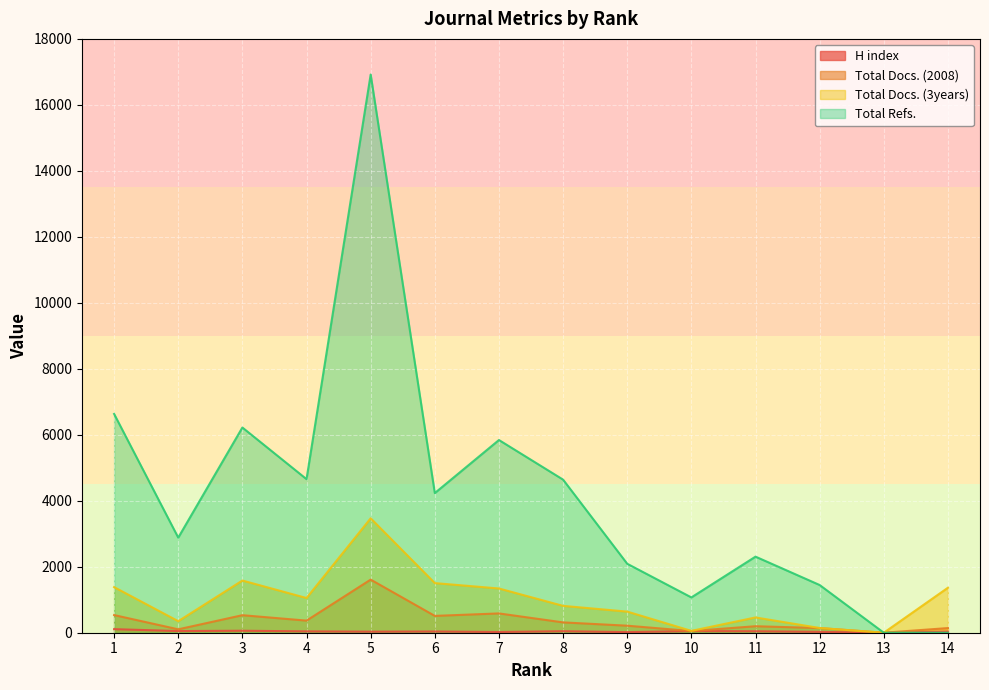

What is the difference between the highest and lowest values at 9?

2072